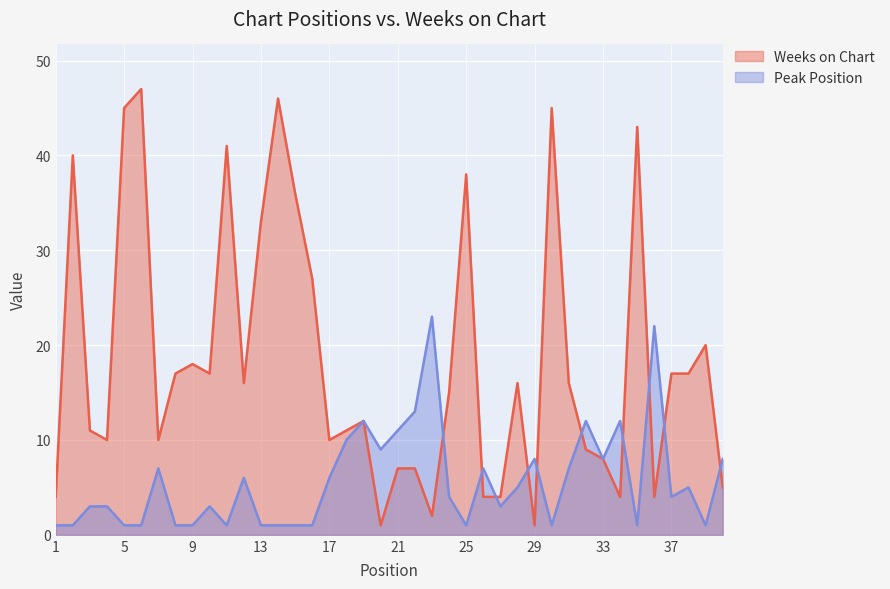

The value of Weeks on Chart at 9 is 18. True or false?

True